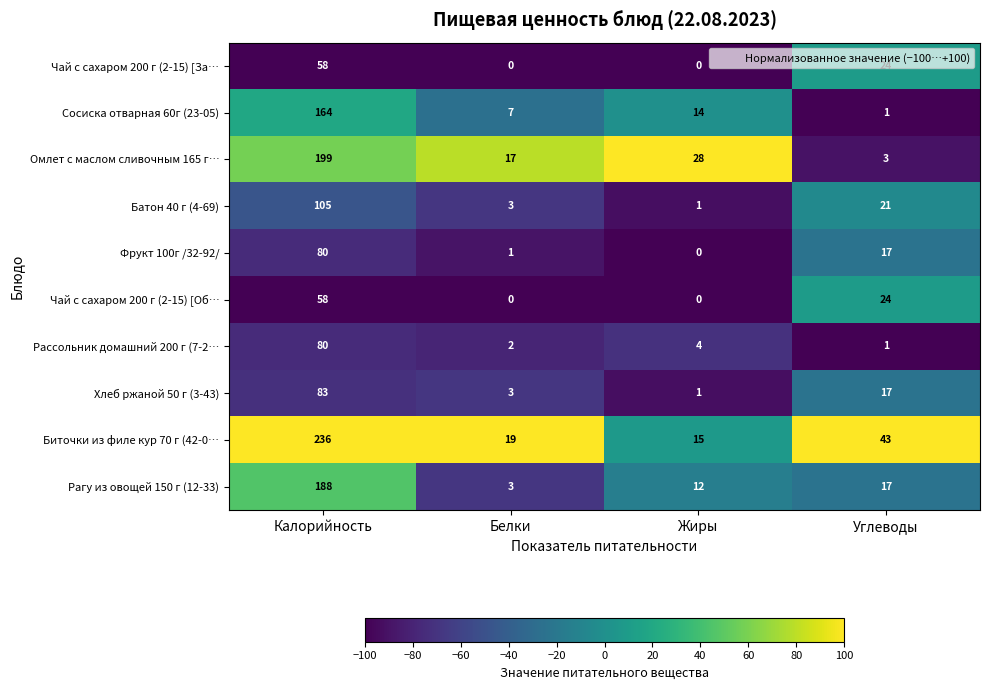

What is the sum of all Чай с сахаром 200 г (2-15) [Об… values?

82